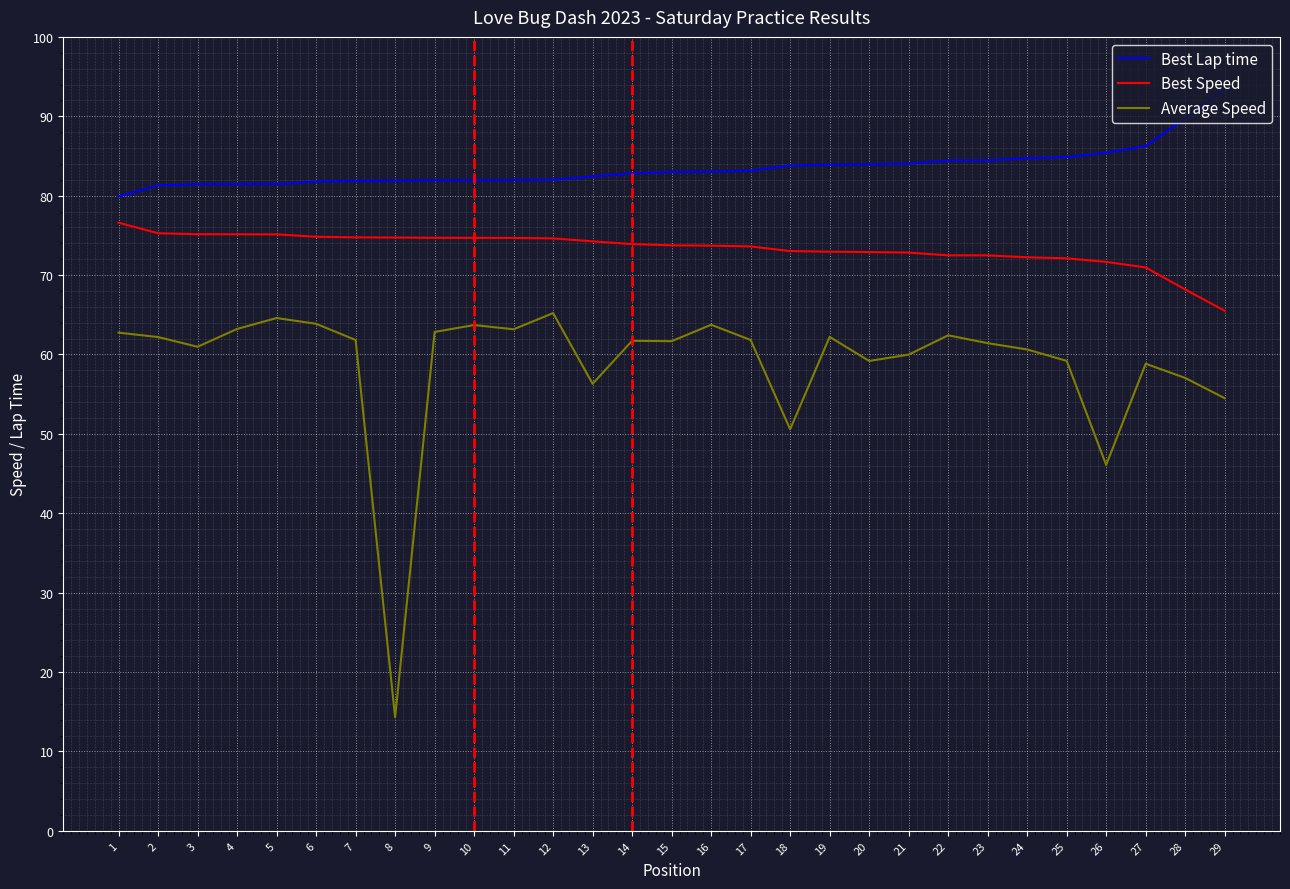

Which label corresponds to the smallest value in the chart?

8